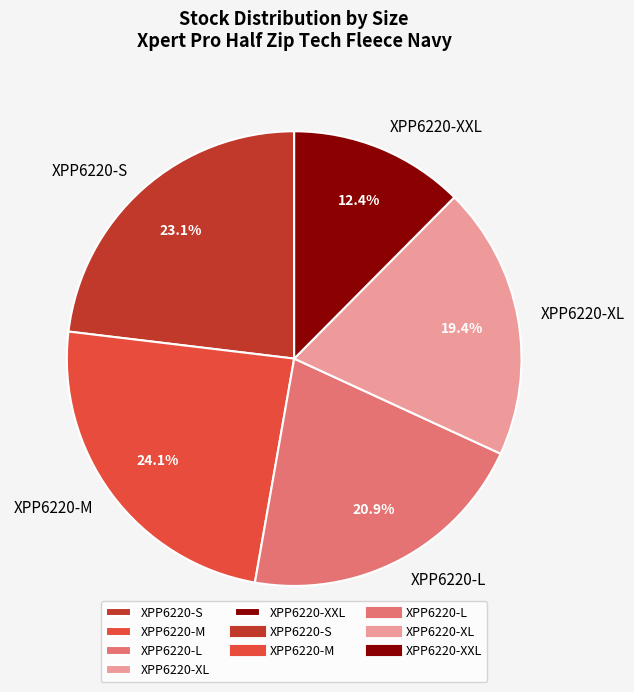

Rank the categories by value from highest to lowest.

XPP6220-M, XPP6220-S, XPP6220-L, XPP6220-XL, XPP6220-XXL